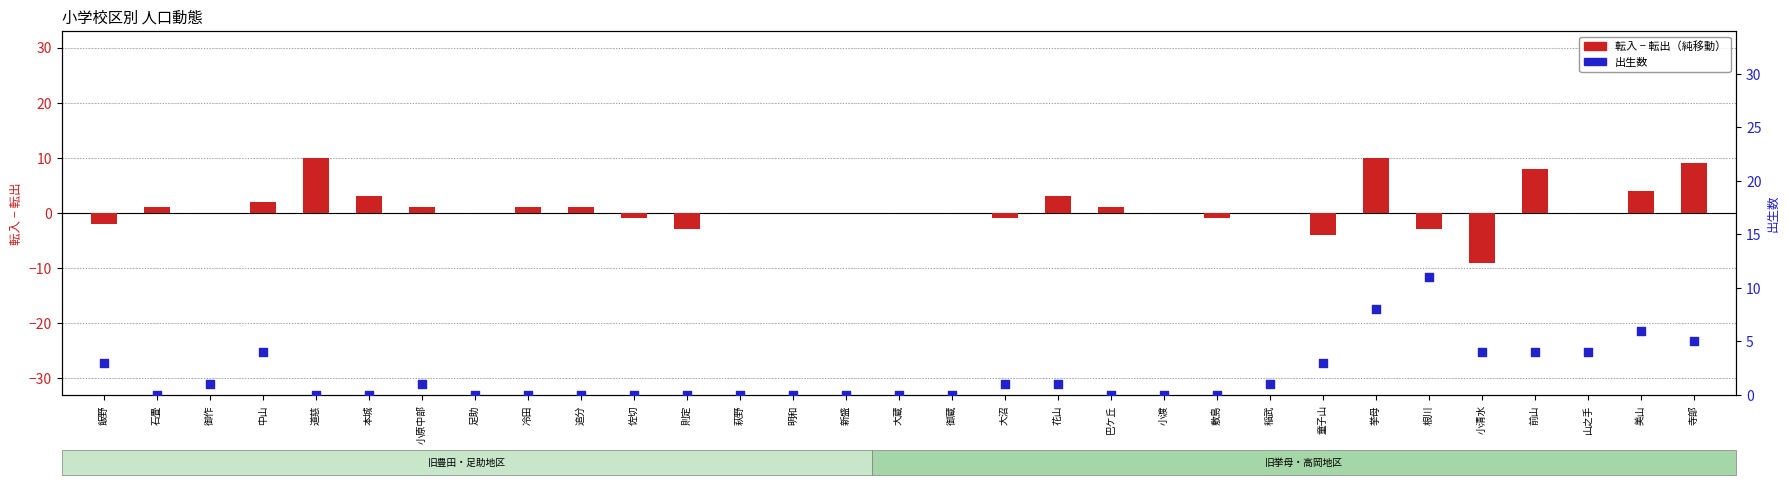

Which series has the widest spread of Y values?

転入－転出